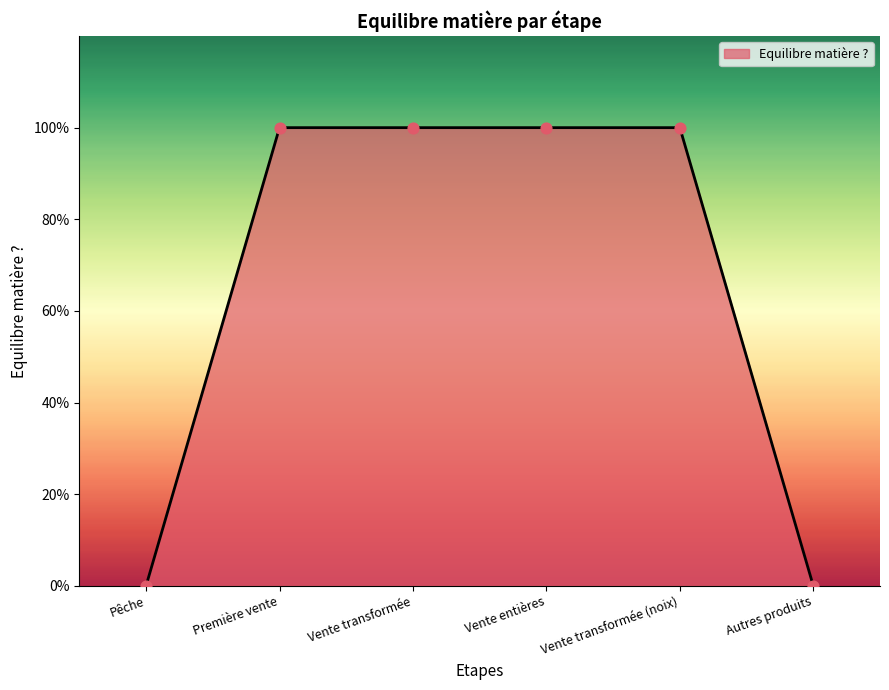

Between Vente transformée (noix) and Vente transformée, which is larger?

Vente transformée (noix)